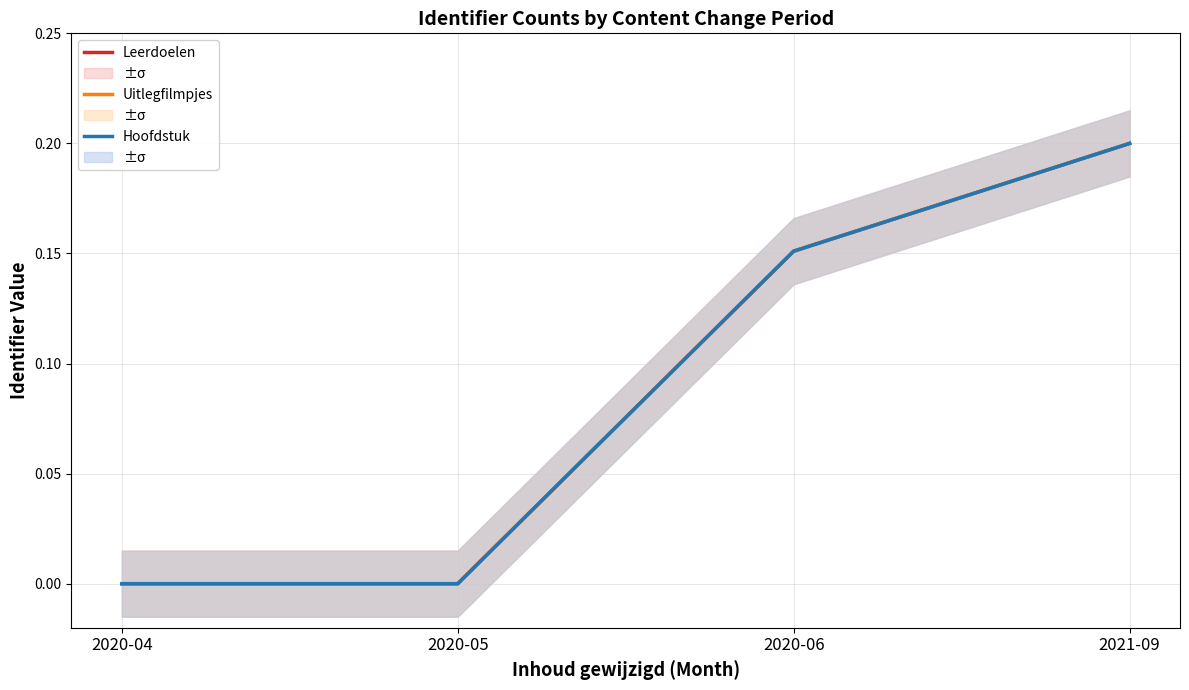

True or false: Uitlegfilmpjes and Hoofdstuk cross at least once.

False